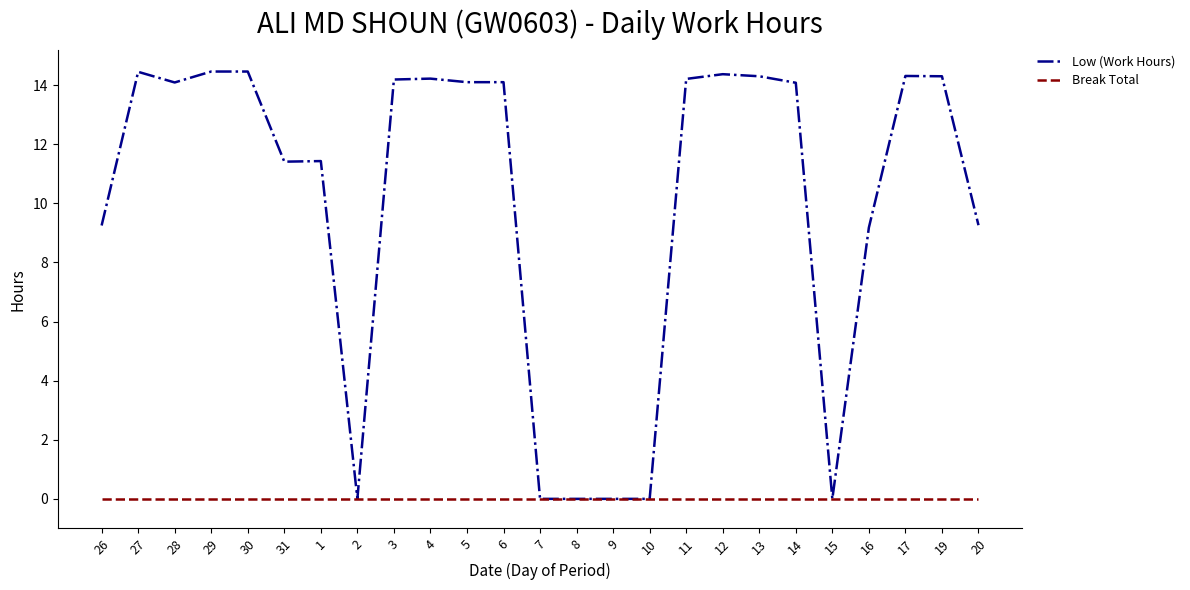

What is the difference between the maximum and minimum values in the Low (Work Hours) series?

14.5